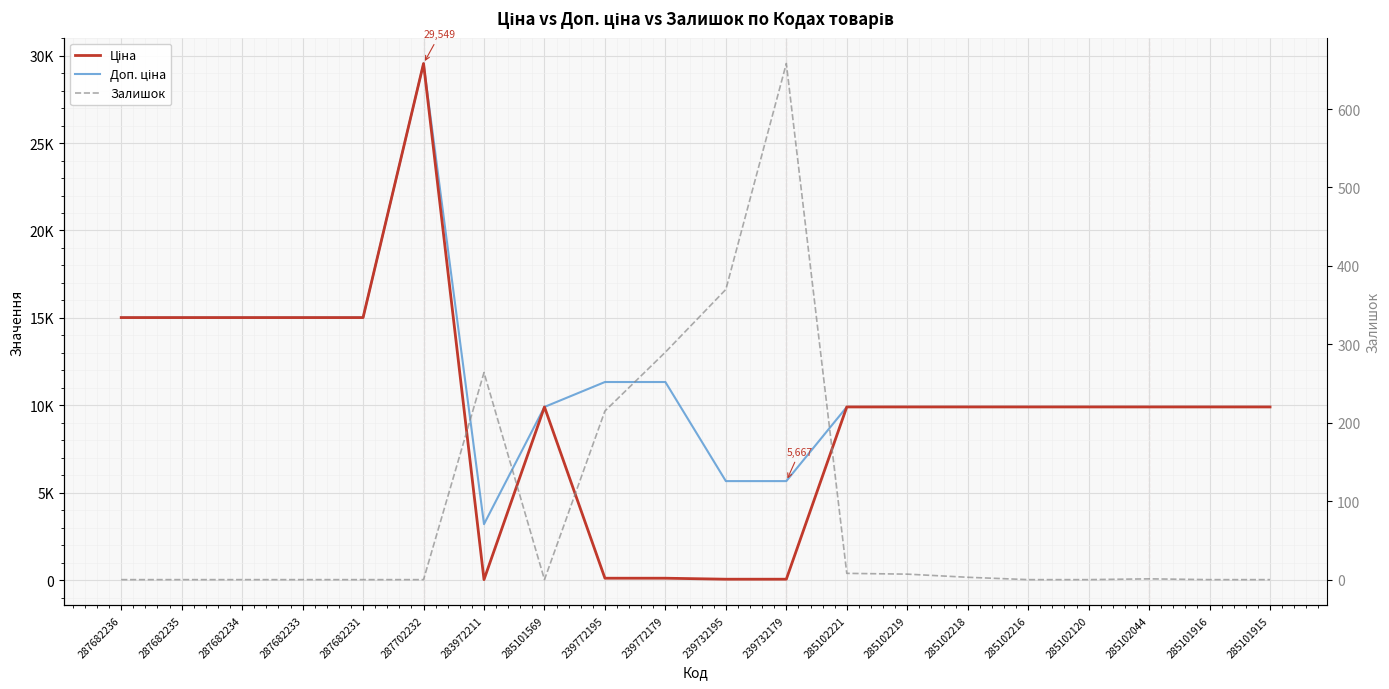

How many distinct data groups are displayed?

3